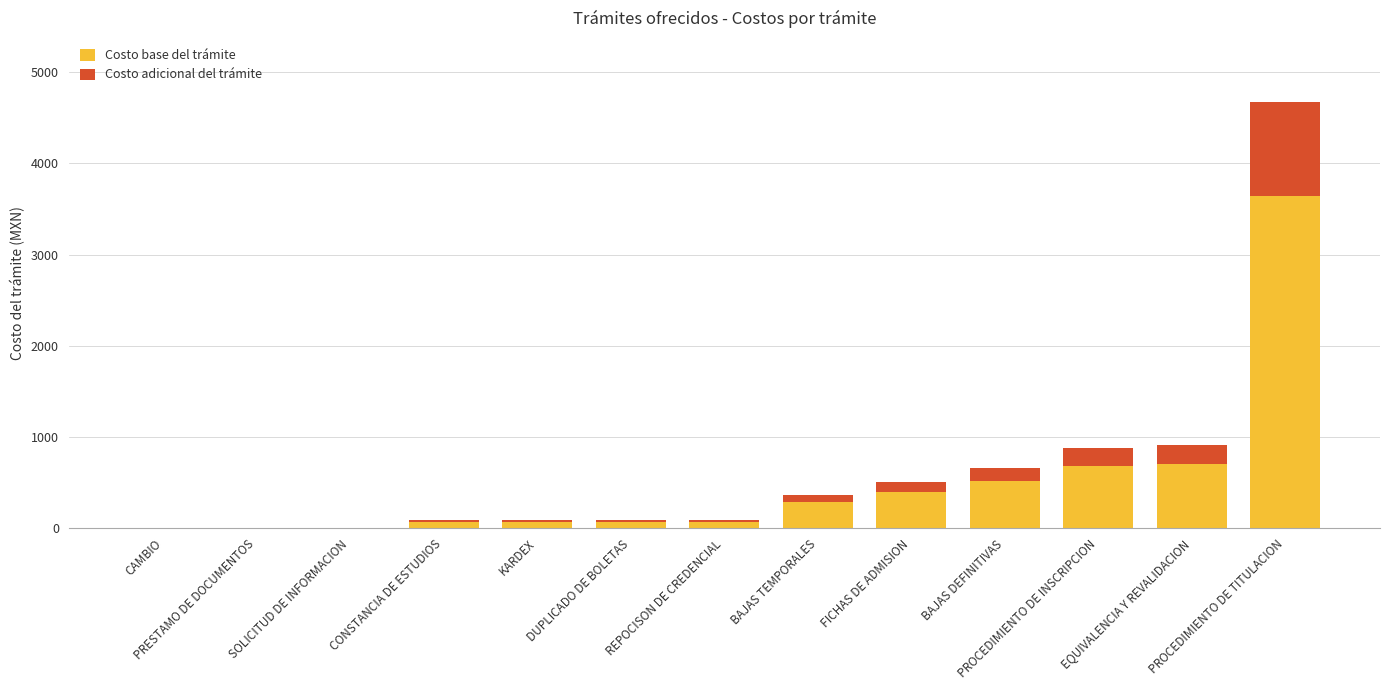

What is the maximum value for Costo base del trámite?

3647.3